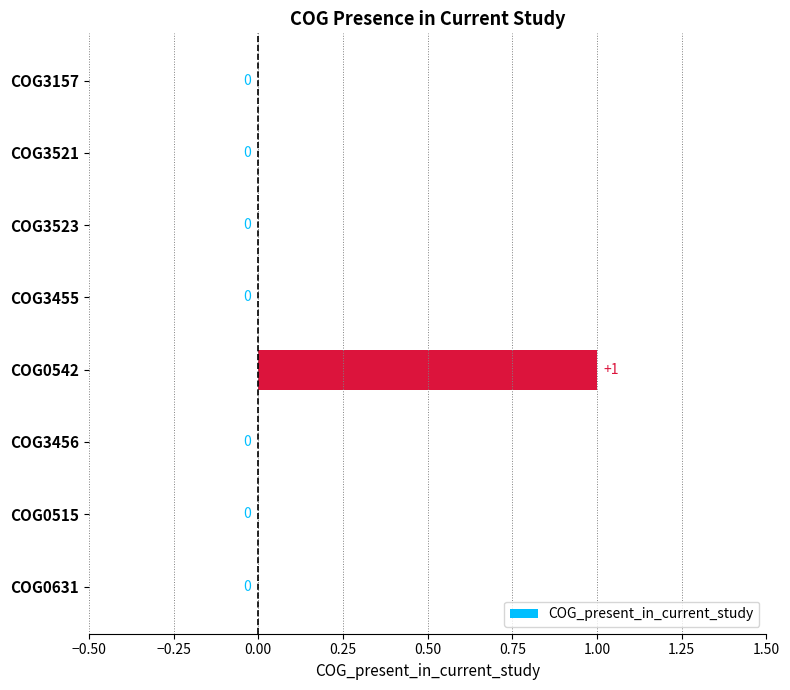

True or false: the data shows 0 at COG3455.

True